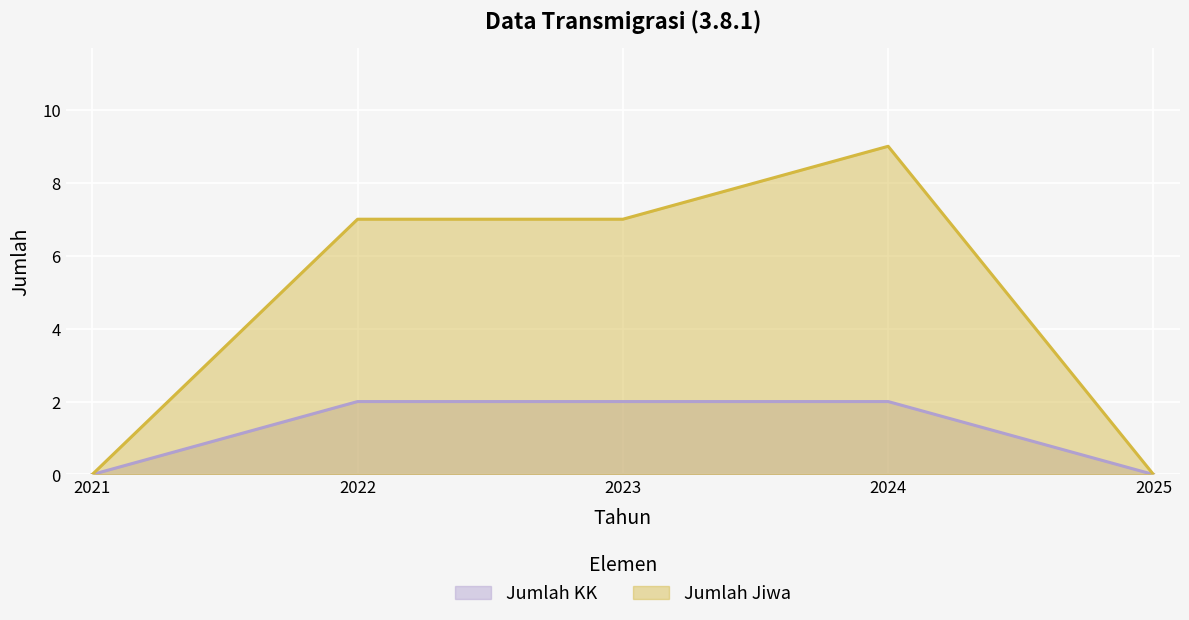

Count the number of data series in this chart.

2